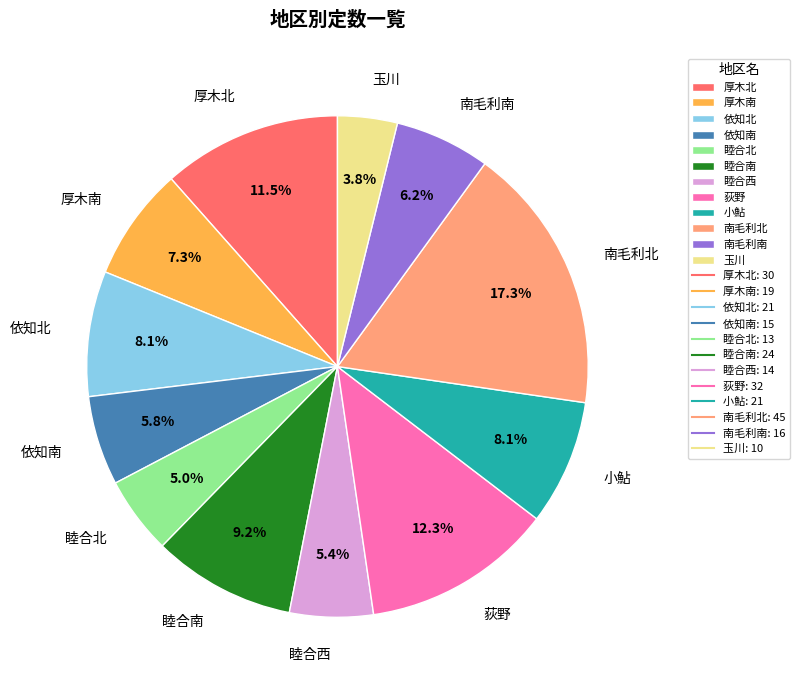

To the nearest percent, what is the difference between the 睦合南 and 玉川 slice percentages?

5%